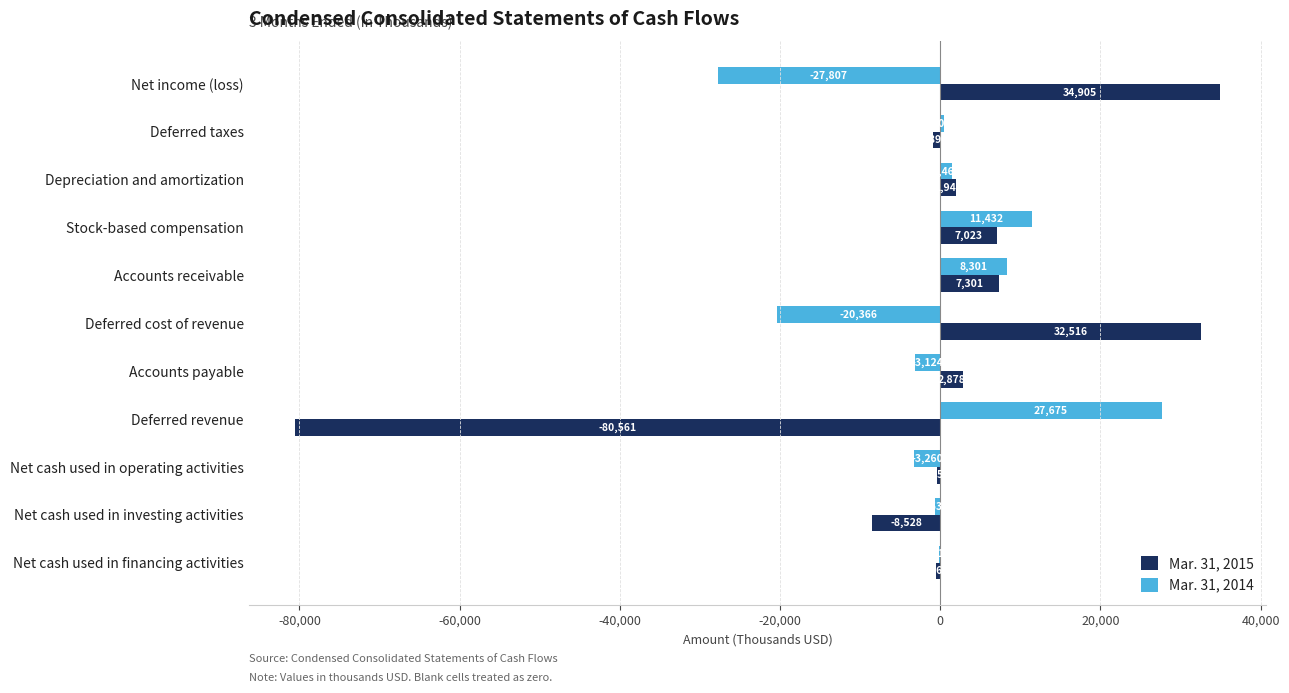

What is the sum of the Mar. 31, 2015 values at Deferred taxes and Net cash used in operating activities?

-1345